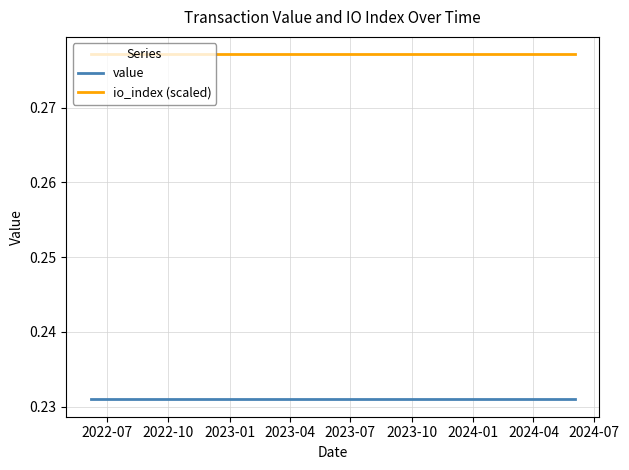

Which series has the largest total across all categories?

io_index (scaled)